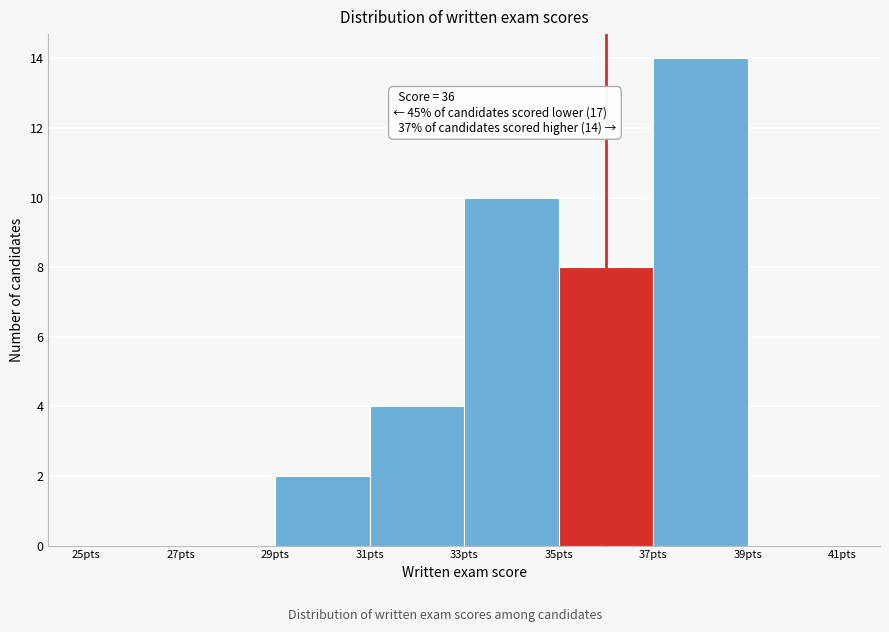

Which range on the x-axis has the tallest bar?

37 to 39